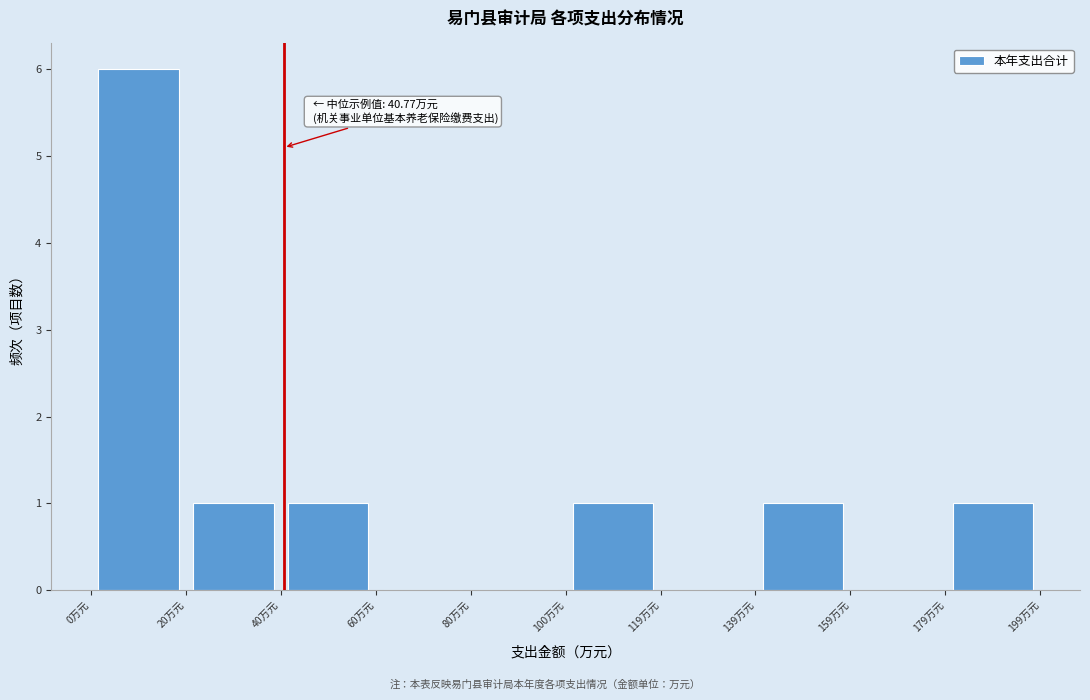

Over which range of the x-axis is the bar tallest?

0 to 20